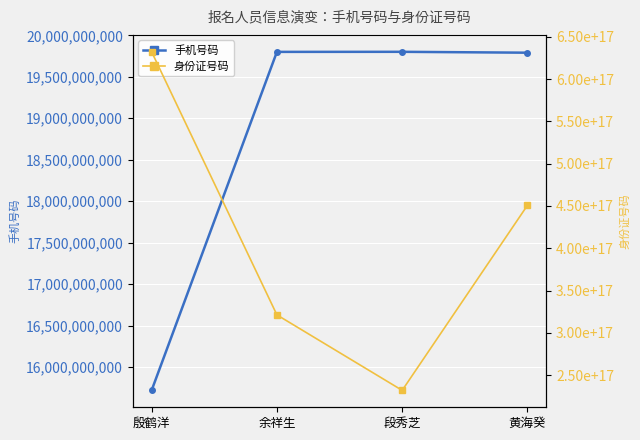

What is the difference between the second highest and minimum values in the 手机号码 series?

4080584175